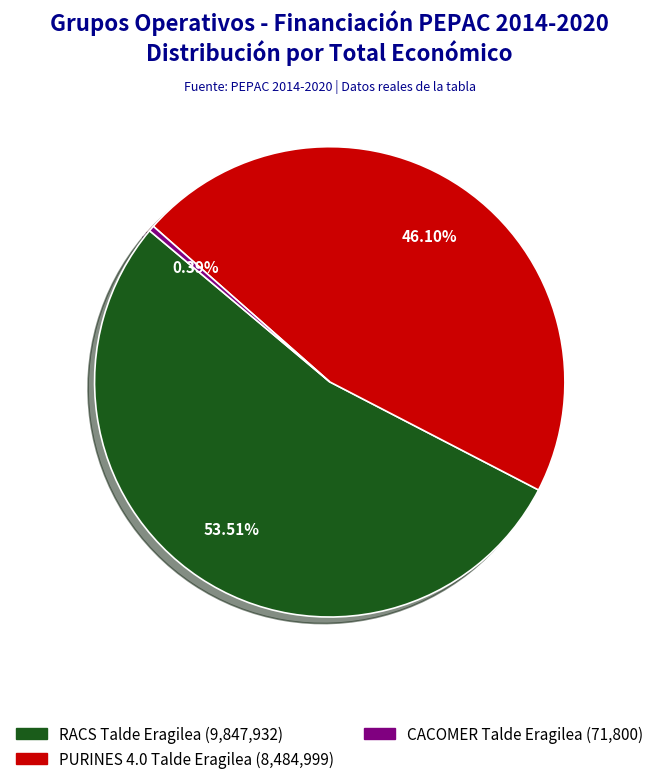

How many slices are in this pie chart?

3